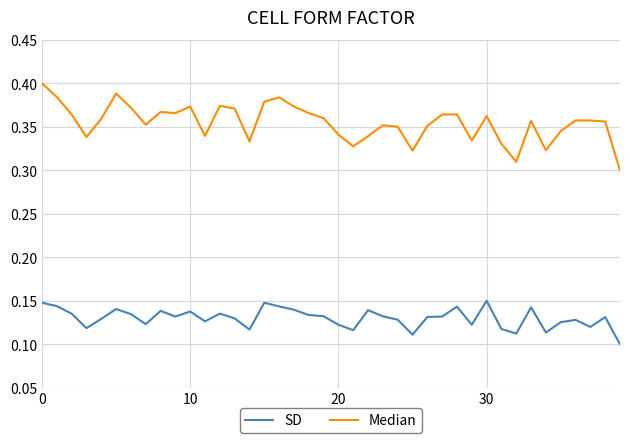

At how many categories does at least one series exceed 0?

40